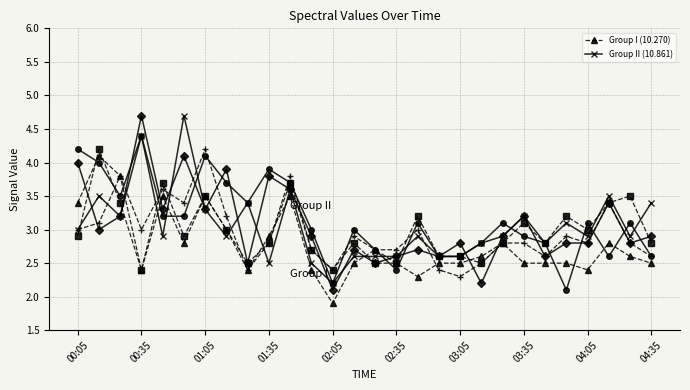

Which series has the largest total across all categories?

Group II (10.861)